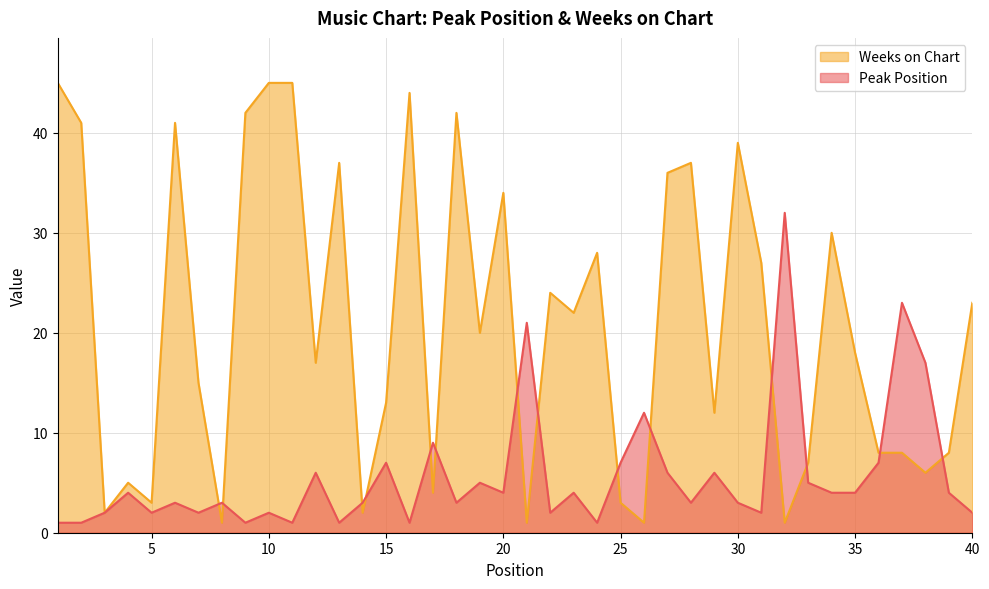

The value of Weeks on Chart at 23 is 22. True or false?

True